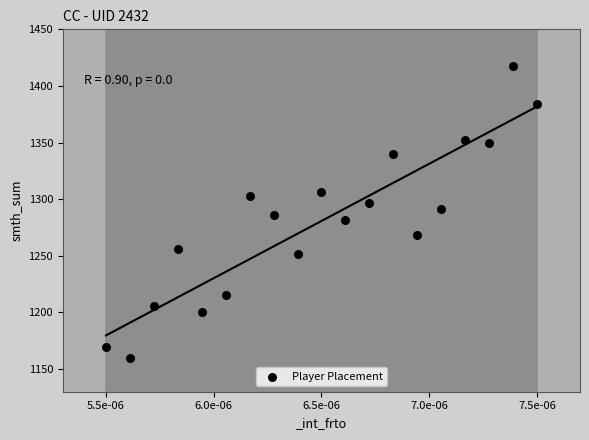

What is the range of Y values (max minus min)?

258.1